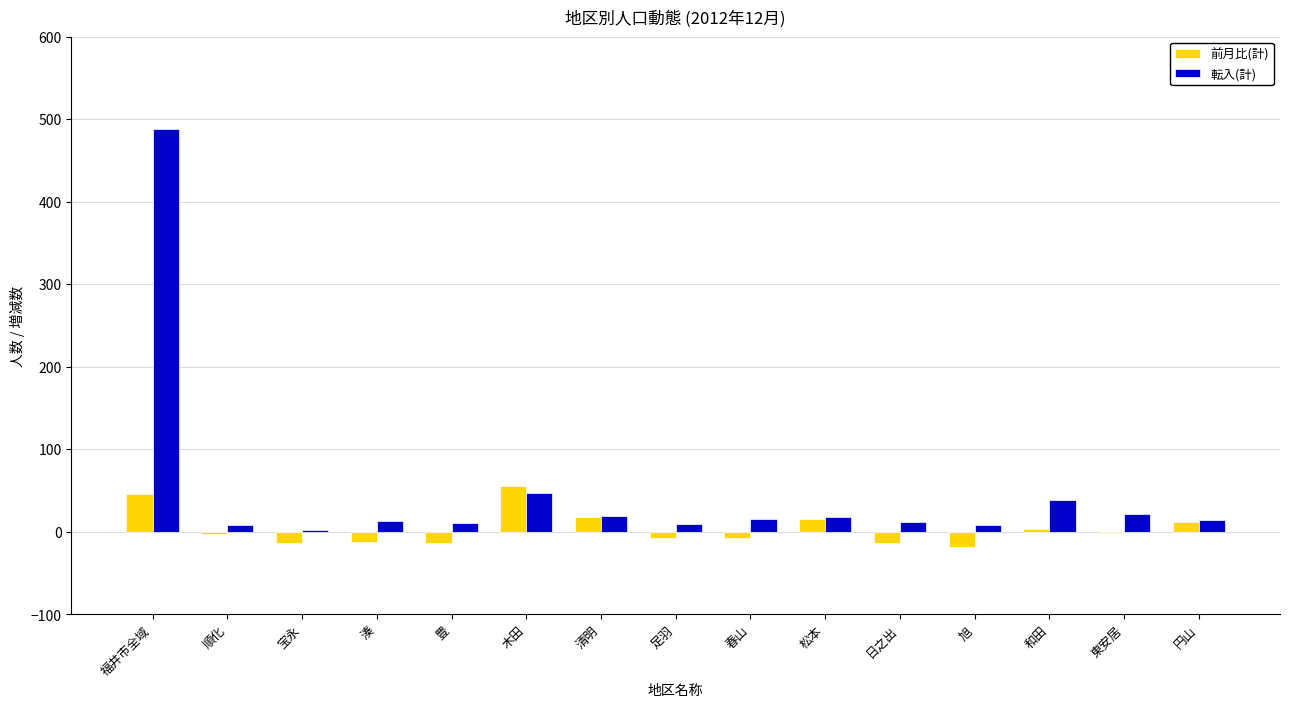

Which series changed the most between 木田 and 清明?

前月比(計)